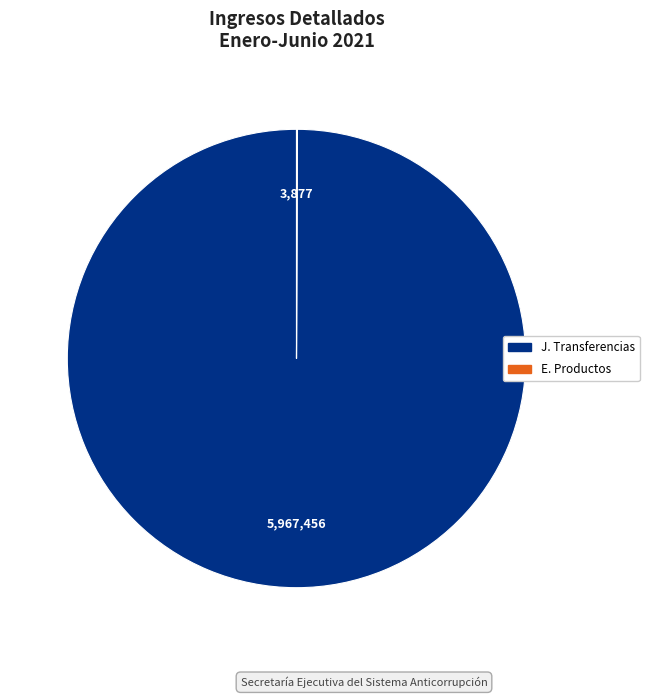

Is there a majority slice in this chart?

Yes